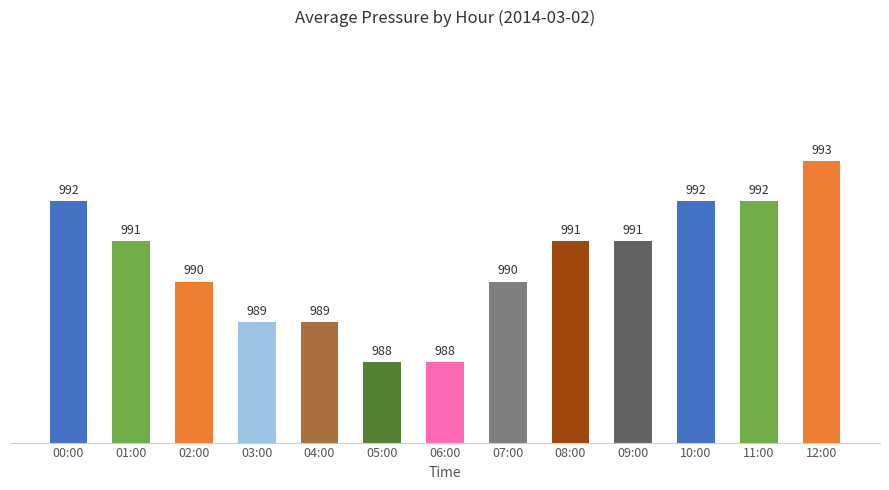

What is the sum of all values?

12876